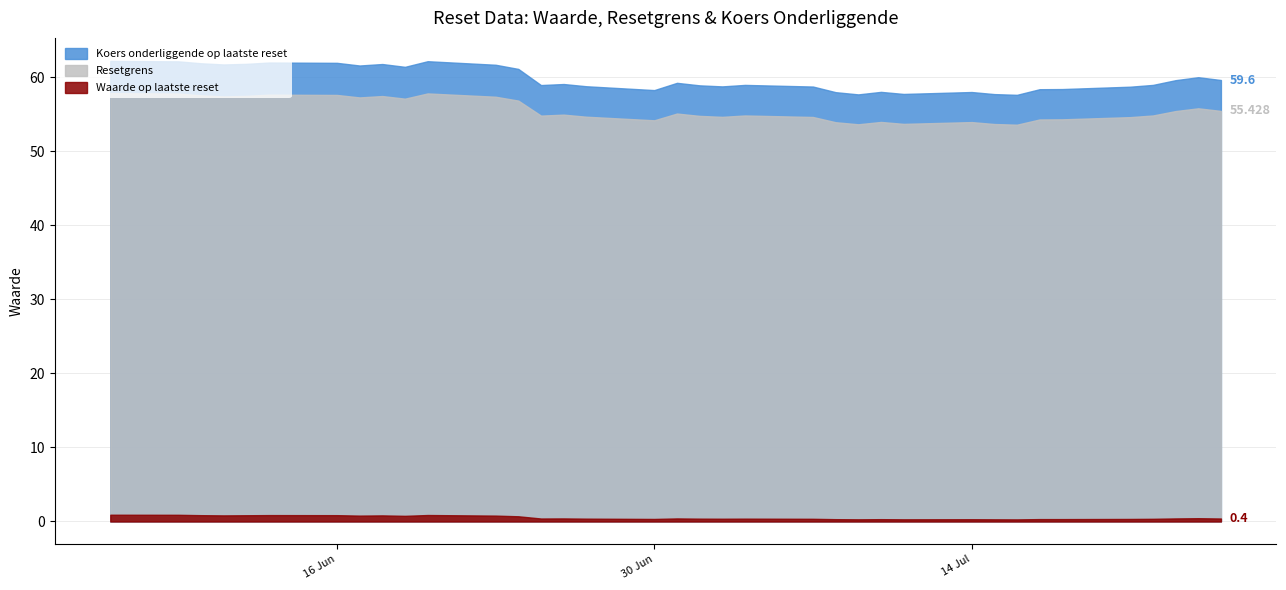

What is the greatest value displayed?

62.2